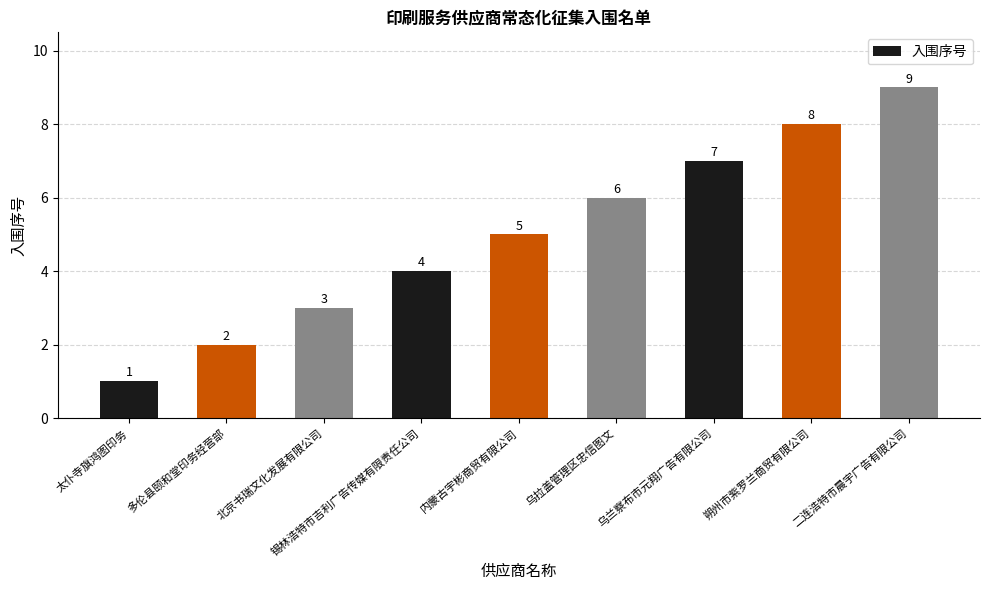

How many series are shown in this chart?

1